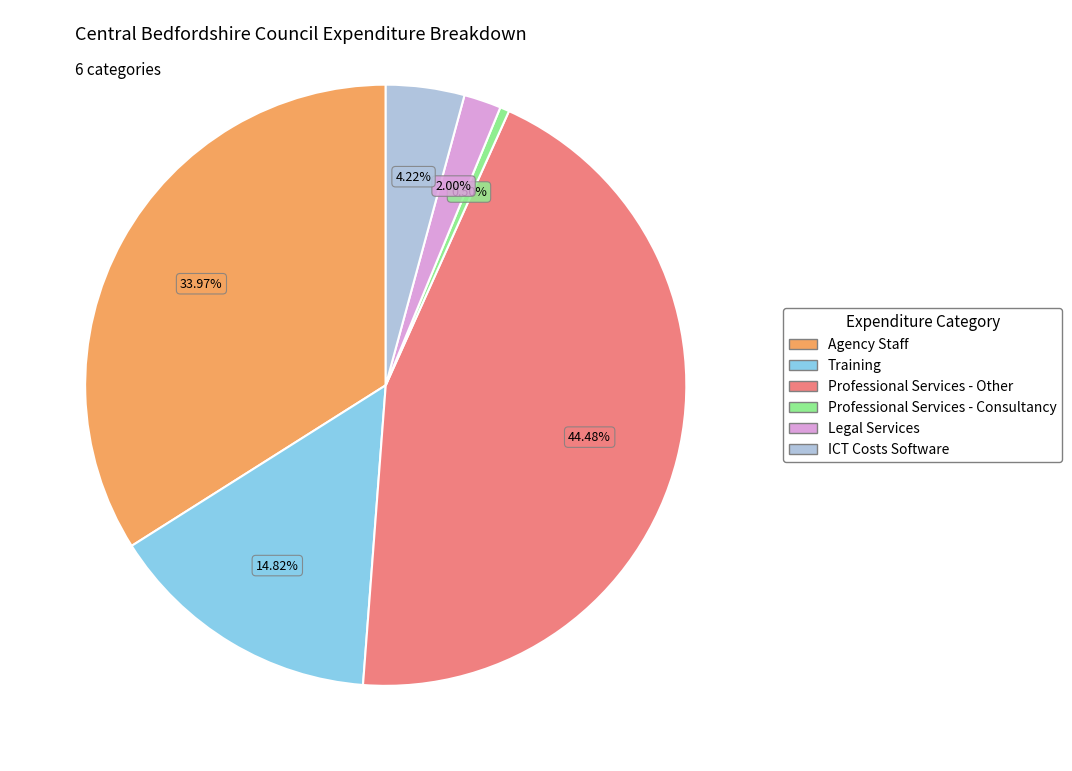

Does ICT Costs Software represent more than half of the total?

No